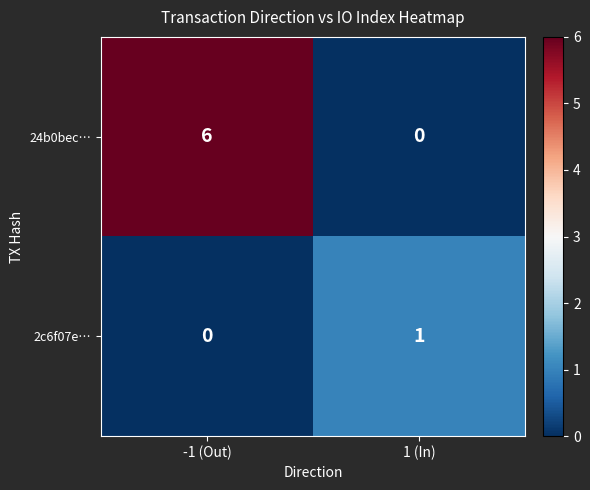

How many series are shown in this chart?

2